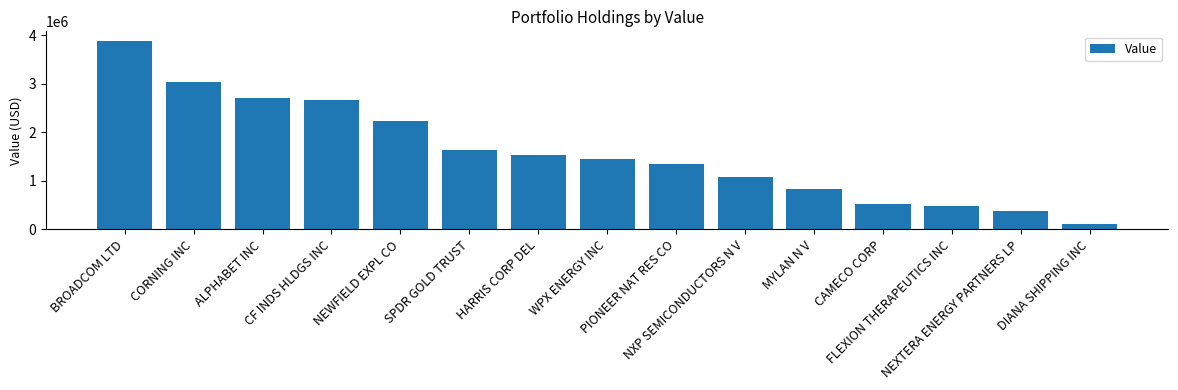

Count the number of categories in the chart.

15